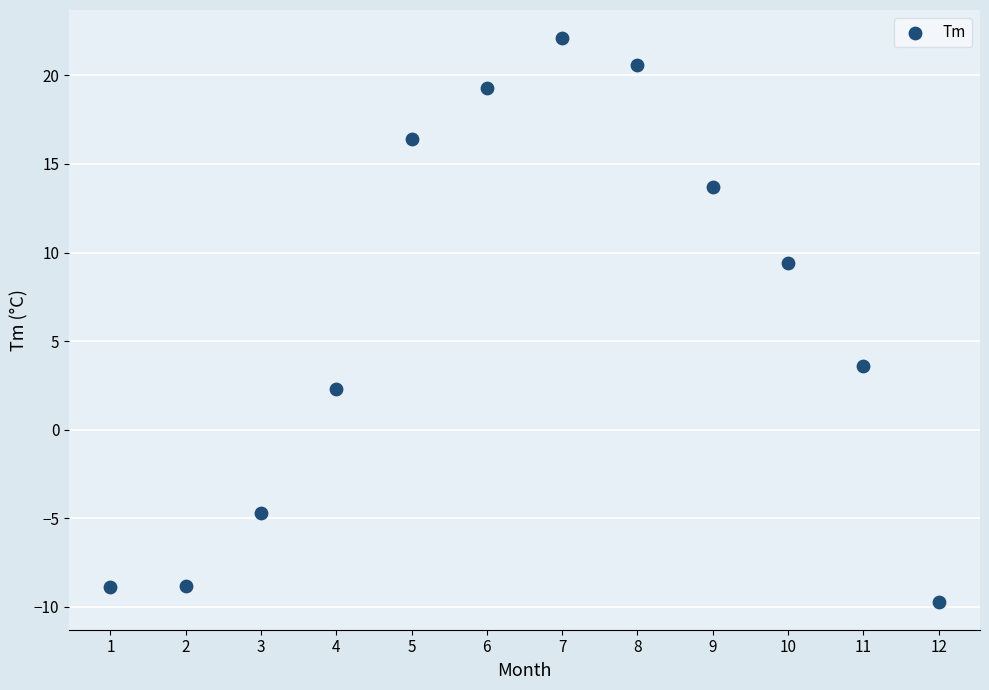

What Y value in the scatter plot is closest to 6?

3.6